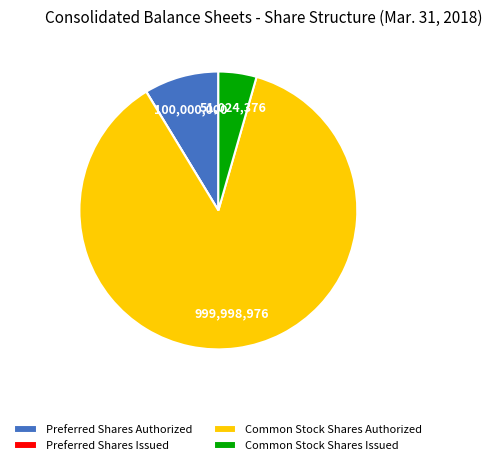

Which category has the biggest portion of the pie?

Common Stock Shares Authorized